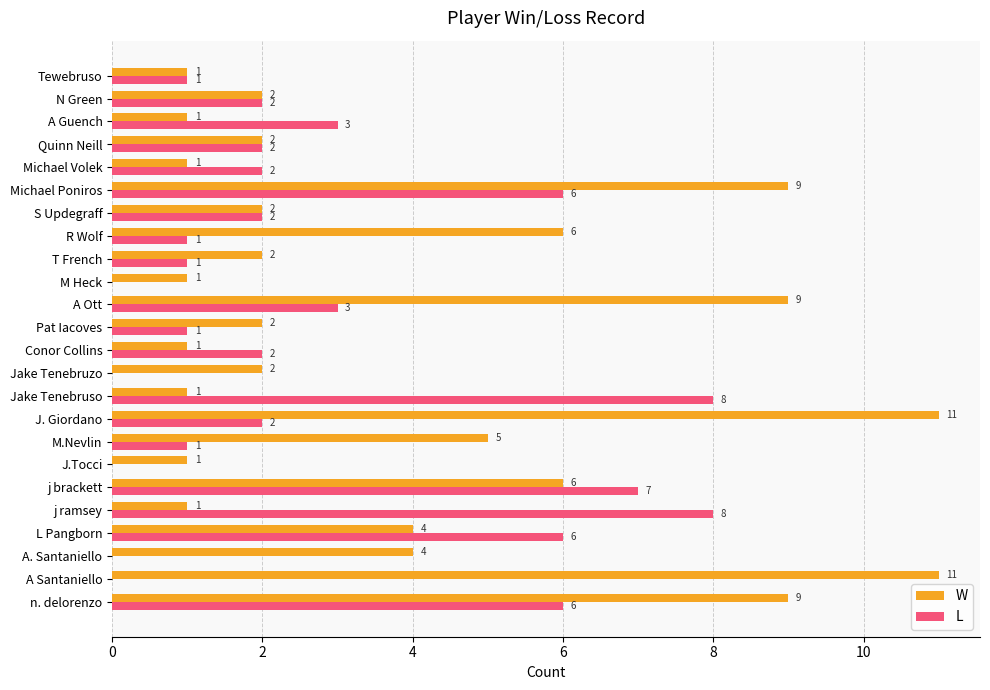

What is the highest value of the W series?

11